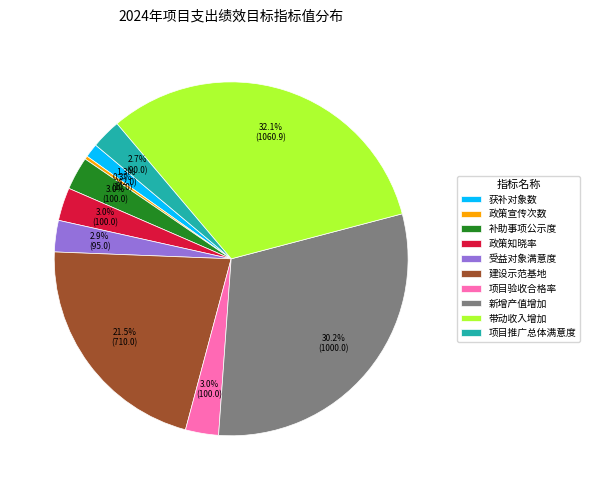

Between 补助事项公示度 and 建设示范基地, which is larger?

建设示范基地